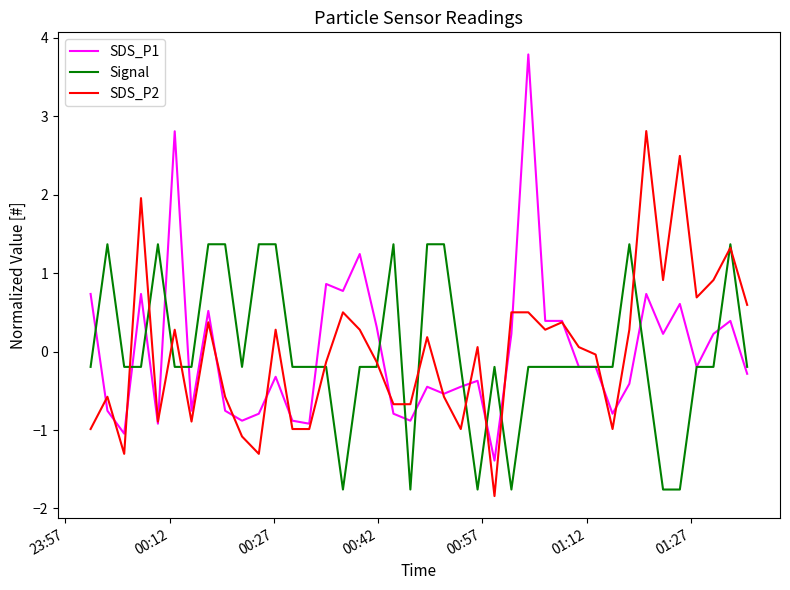

True or false: Signal and SDS_P2 cross at least once.

True